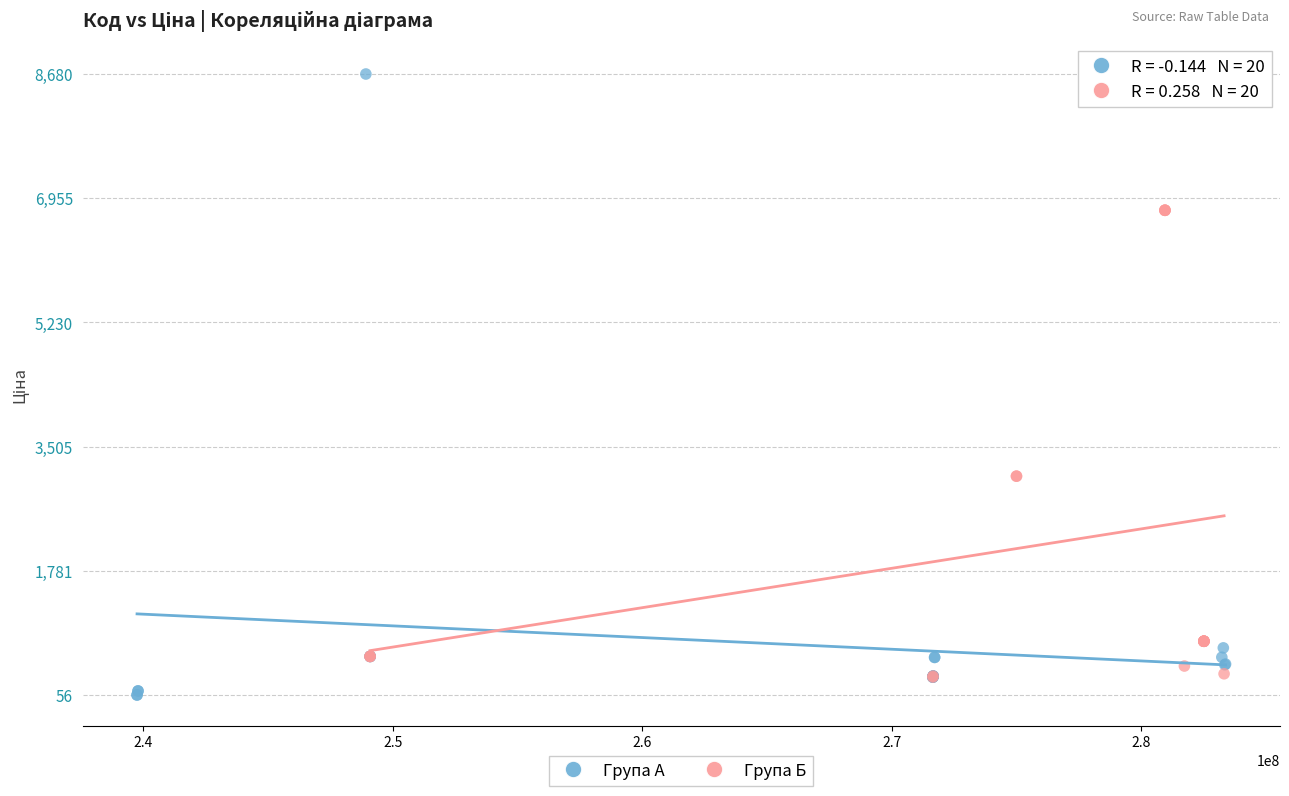

Which series contains the lowest Y value?

Група А